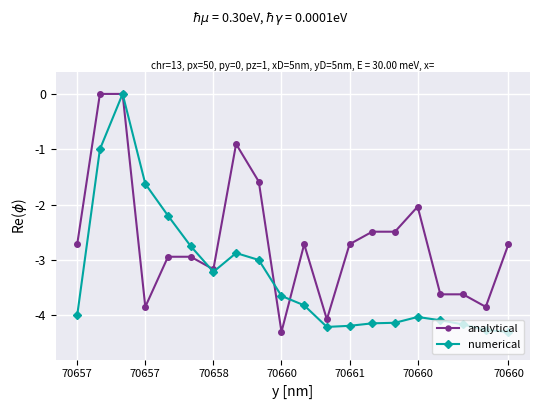

List the series in order of their overall mean, highest first.

analytical, numerical